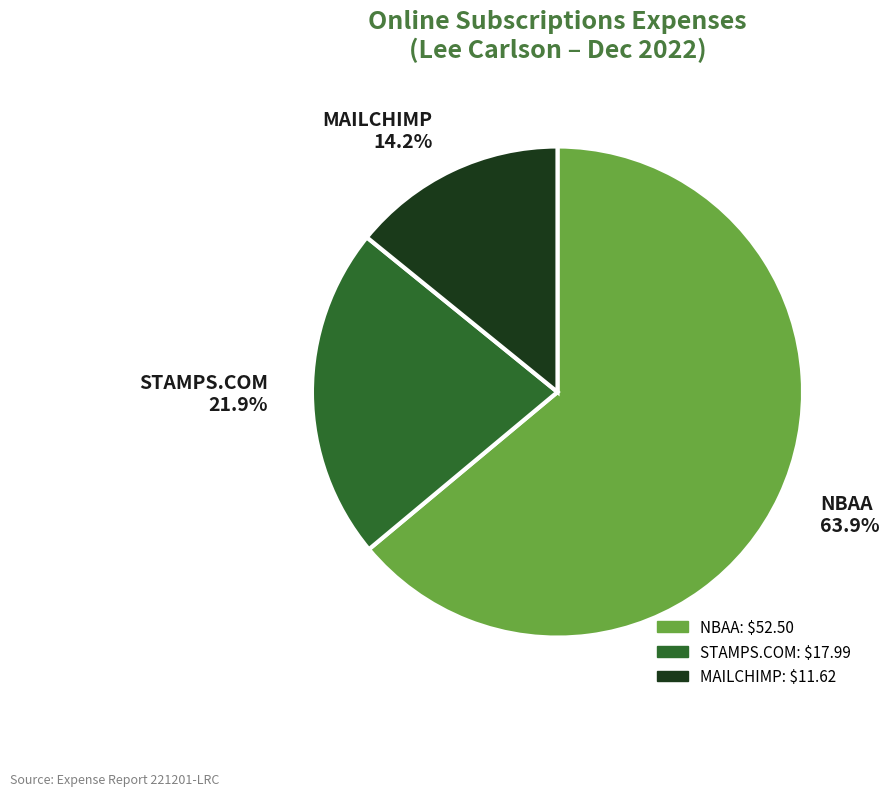

What is the smallest slice in the pie chart?

MAILCHIMP